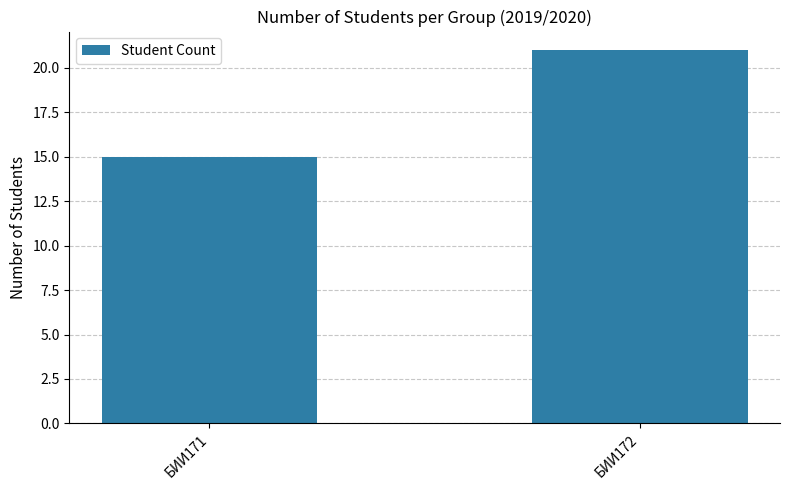

Where is the data nearest to the value 18?

БИИ171